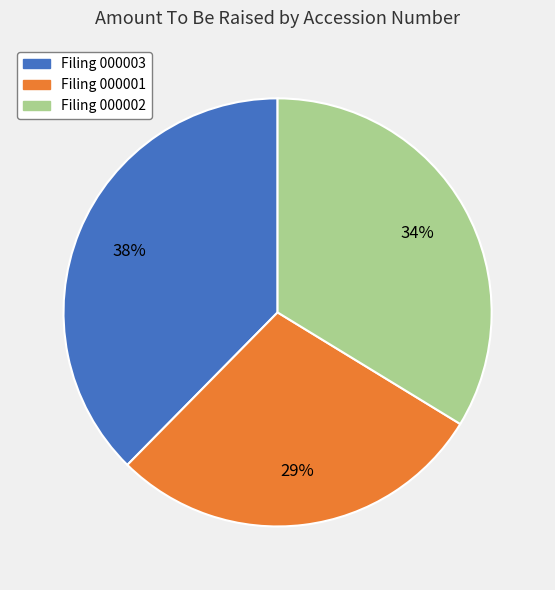

Is the sum of Filing 000001 and Filing 000002 greater than half?

Yes